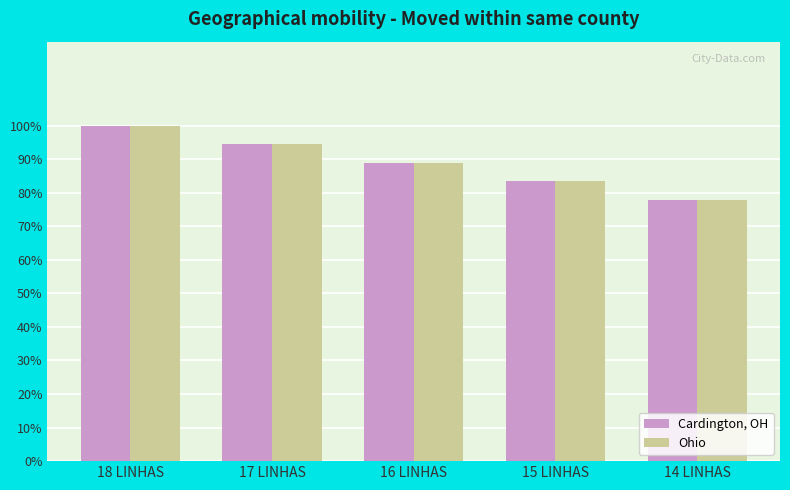

What is the smallest value displayed?

0.8